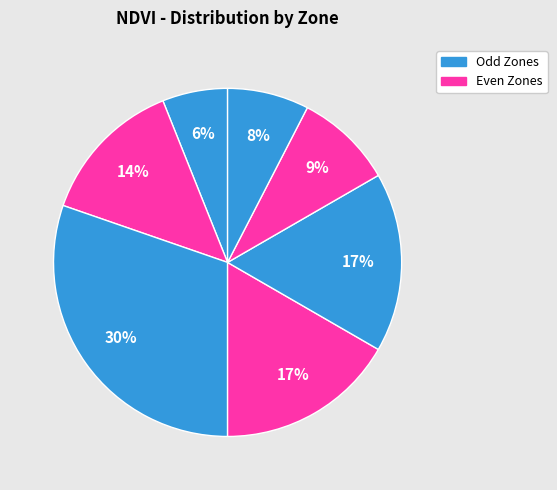

Count the number of slices in the pie.

7